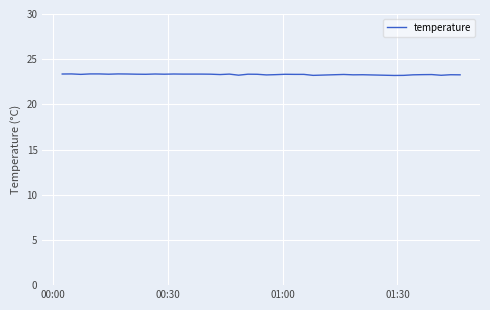

Does the chart display data point markers on the line(s)?

No